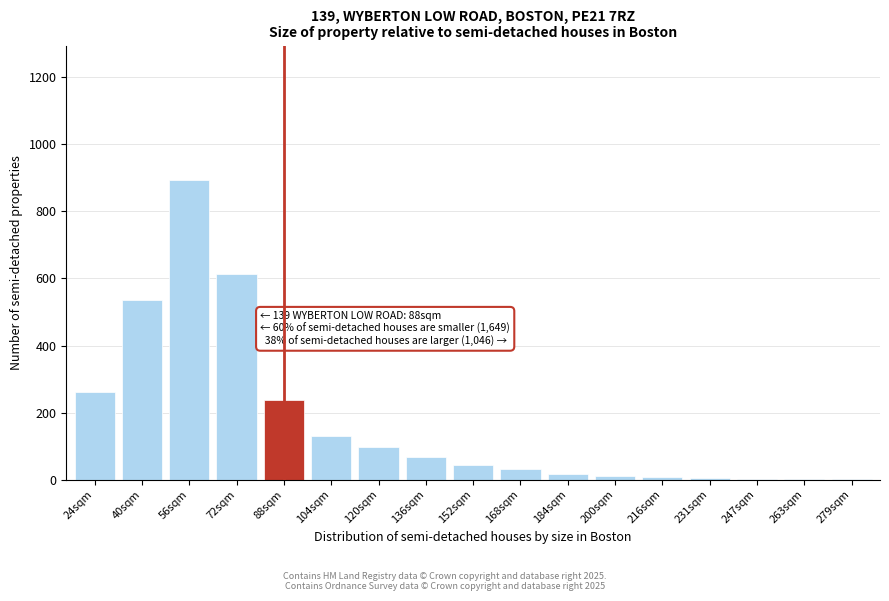

What is the change in value from 104sqm to 168sqm?

-98